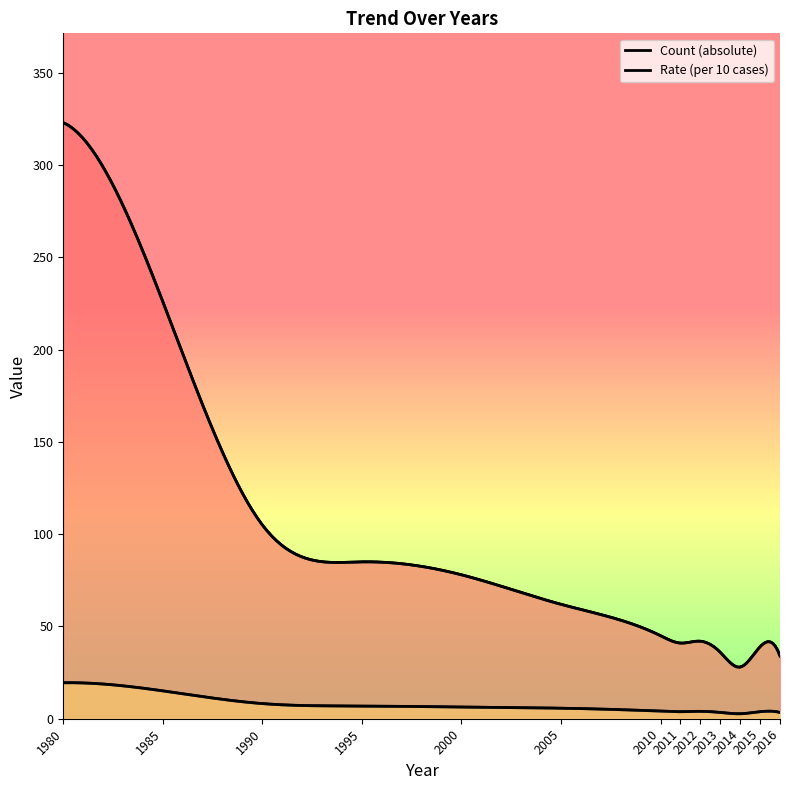

Which series has the largest total across all categories?

Count (absolute)